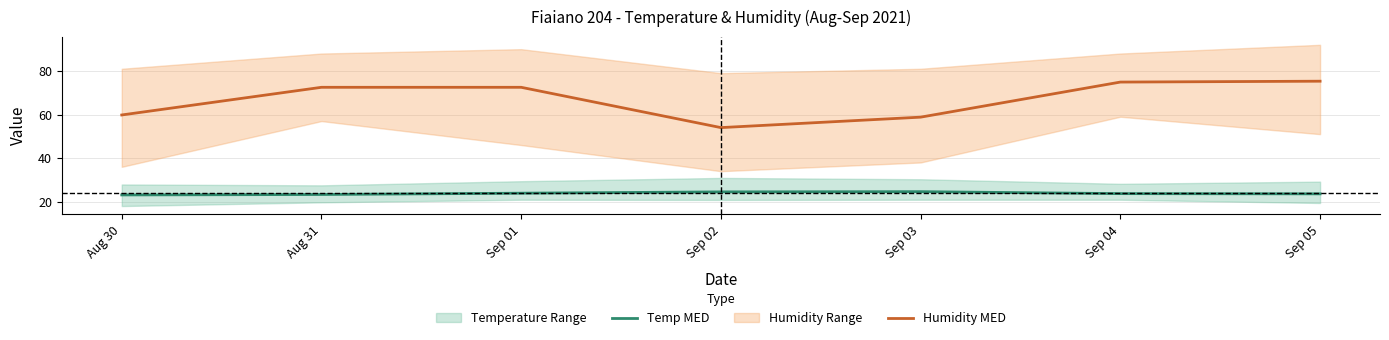

True or false: Humidity MED and Temp MED intersect in this chart.

False